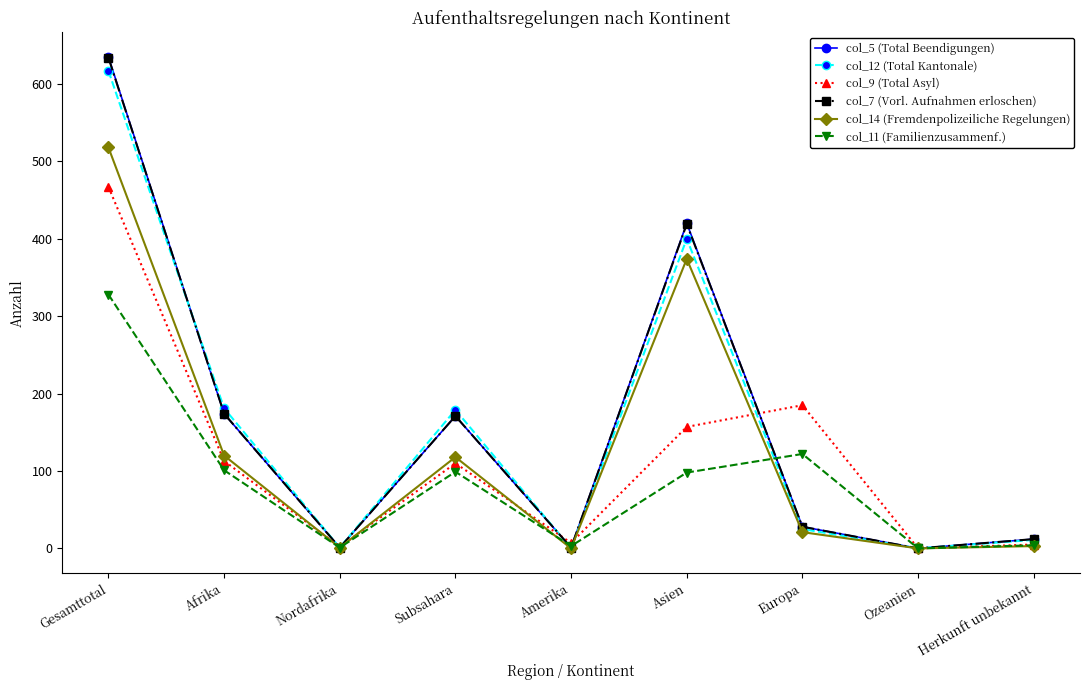

How many lines are shown in the chart?

6